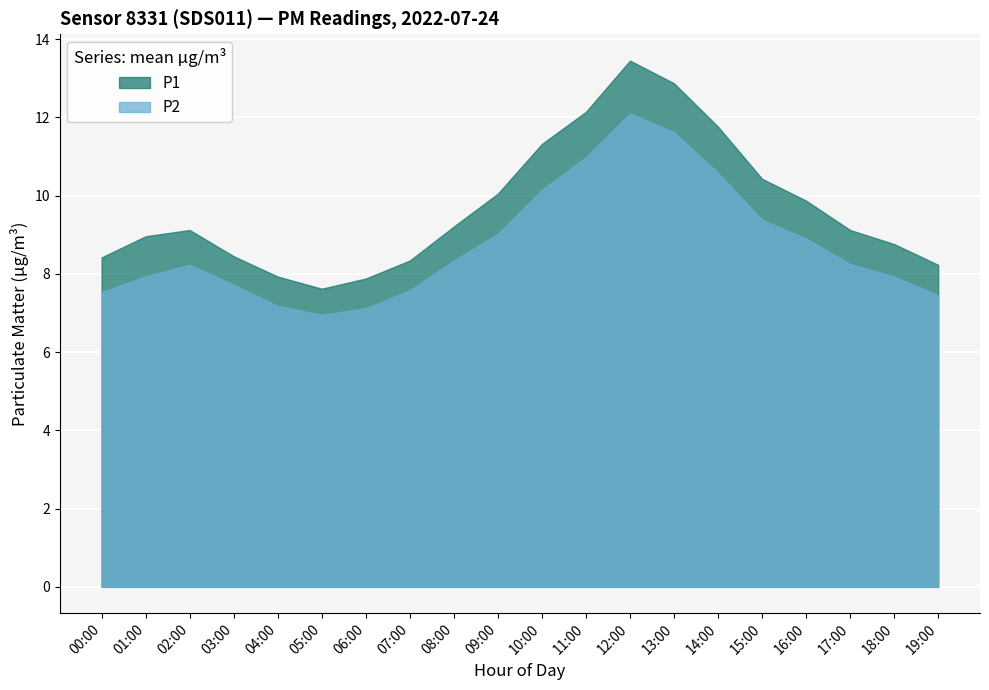

List the series in order of their overall mean, highest first.

P1, P2